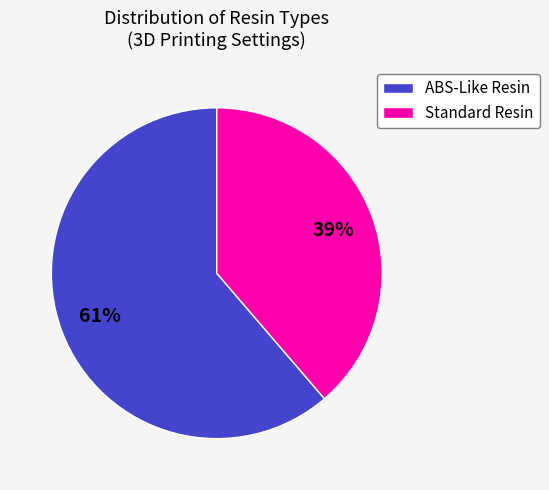

Which category accounts for the majority?

ABS-Like Resin